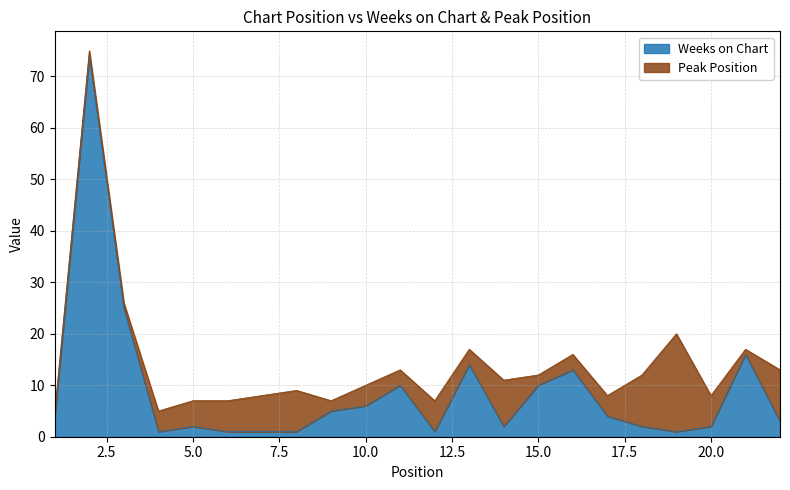

Reading left to right, list all the values displayed in this chart.

4	74	25	1	2	1	1	1	5	6	10	1	14	2	10	13	4	2	1	2	16	3